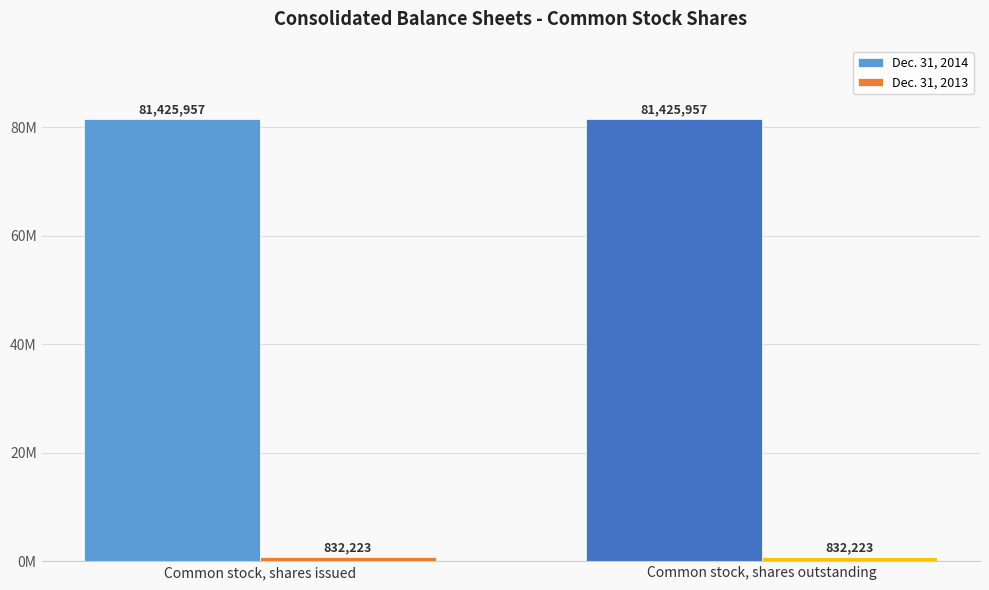

Reading left to right, transcribe all the data shown in this chart.

Dec. 31, 2014: 81425957	81425957
Dec. 31, 2013: 832223	832223